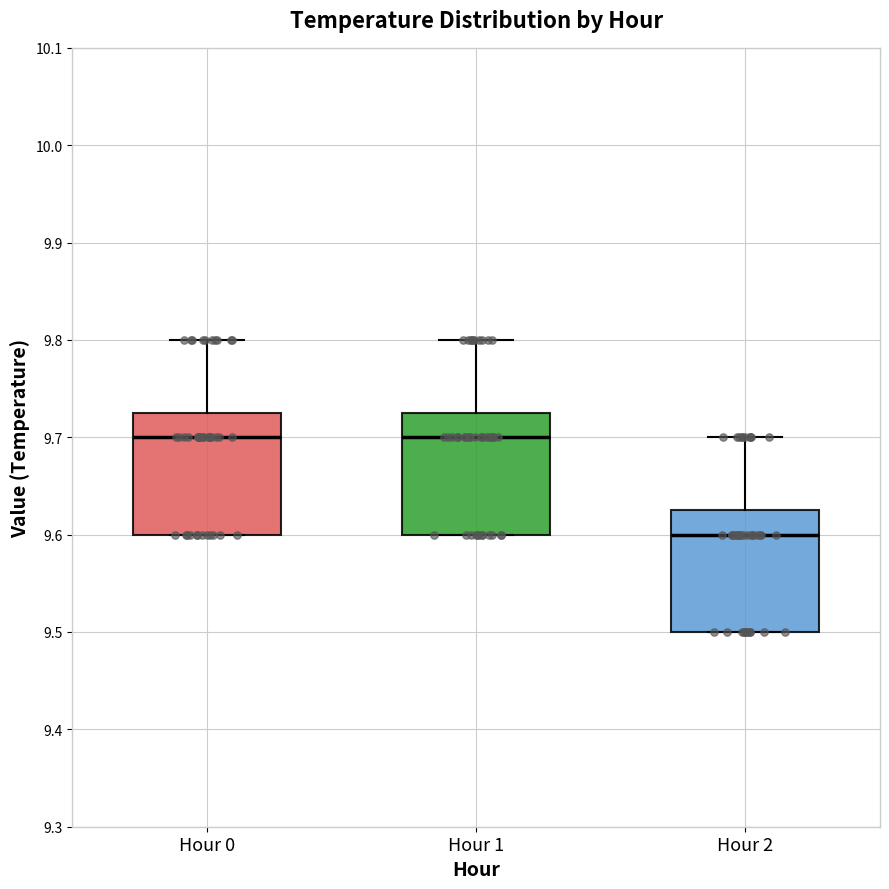

Which box has the lowest median line?

Hour 2